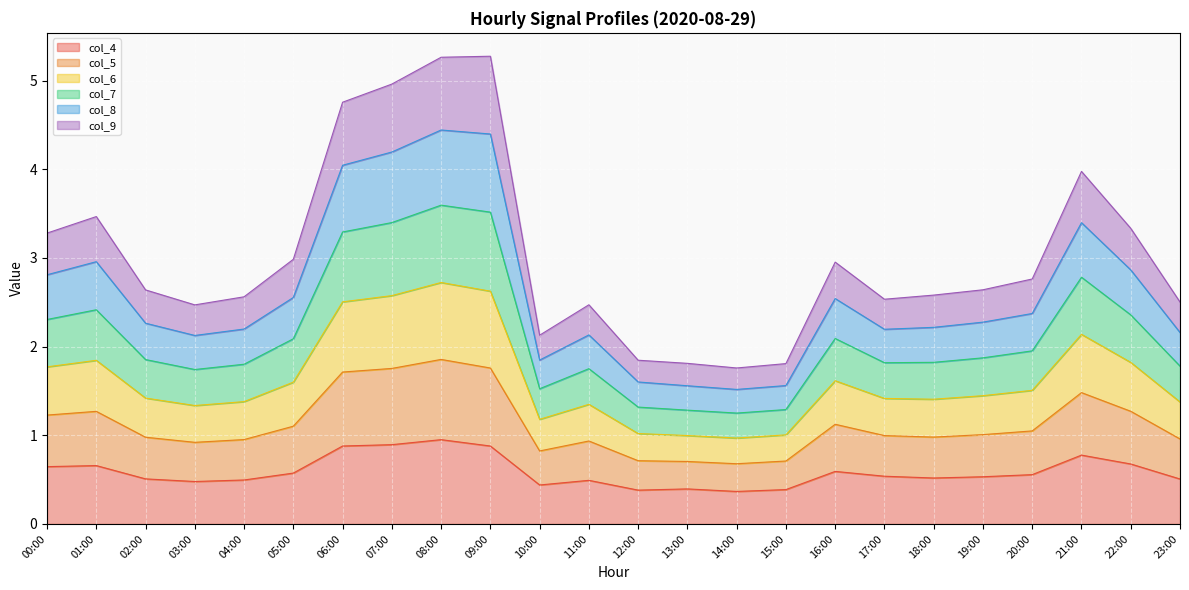

Which label corresponds to the largest value in the chart?

09:00